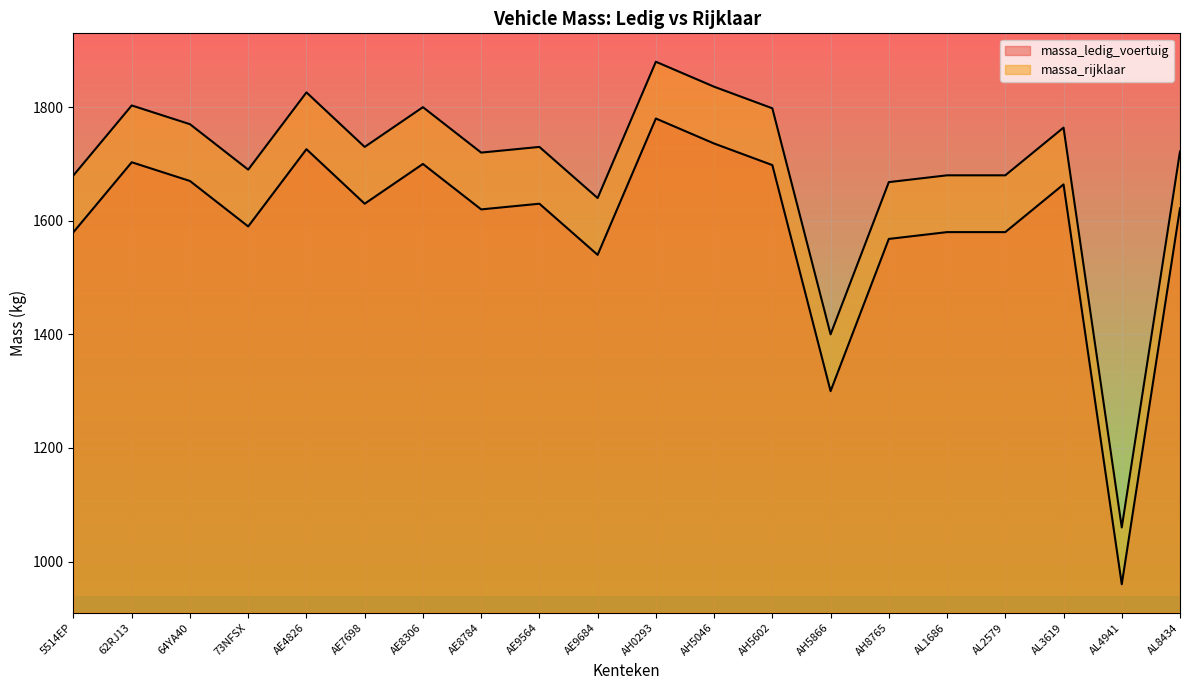

Is it true that massa_rijklaar equals 1722 at AL8434?

True